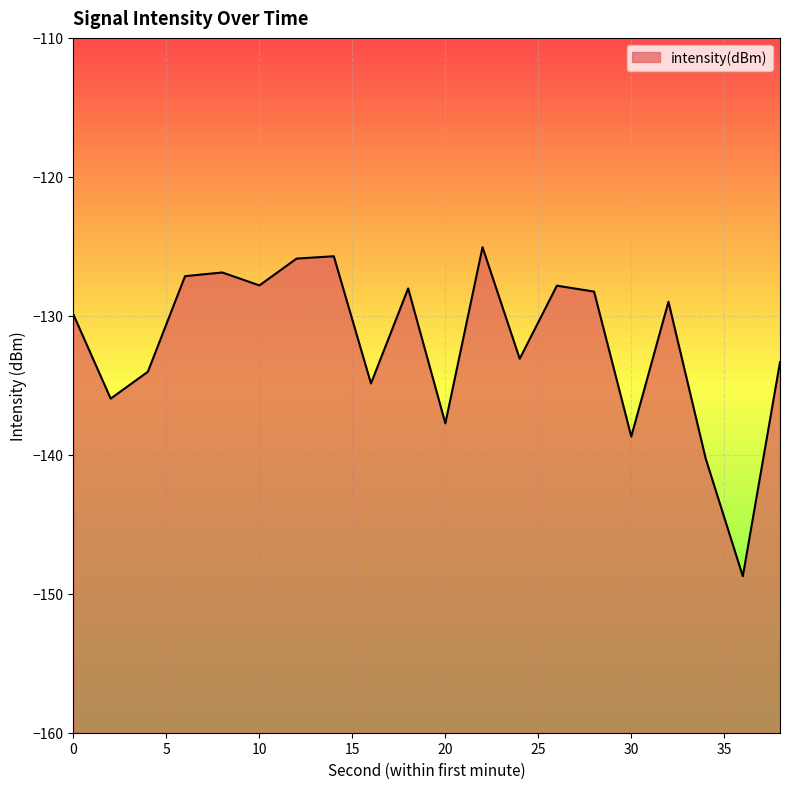

What is the change in value from 0 to 26?

+2.1